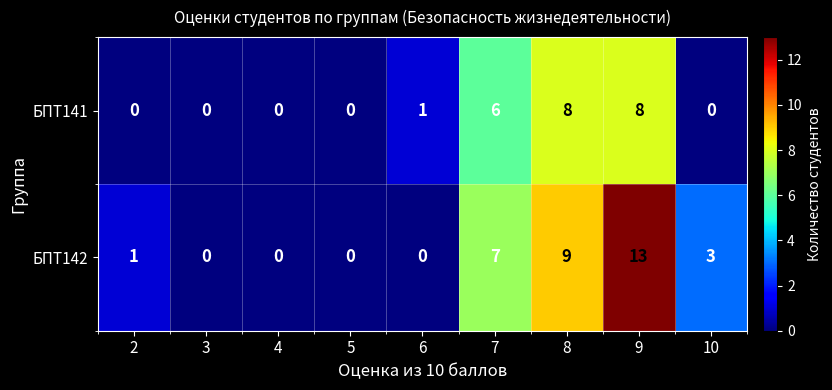

At which category is the sum across all series the highest?

9